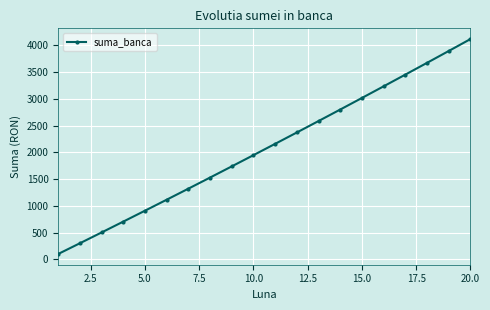

Is this an area chart (filled region under the line)?

No